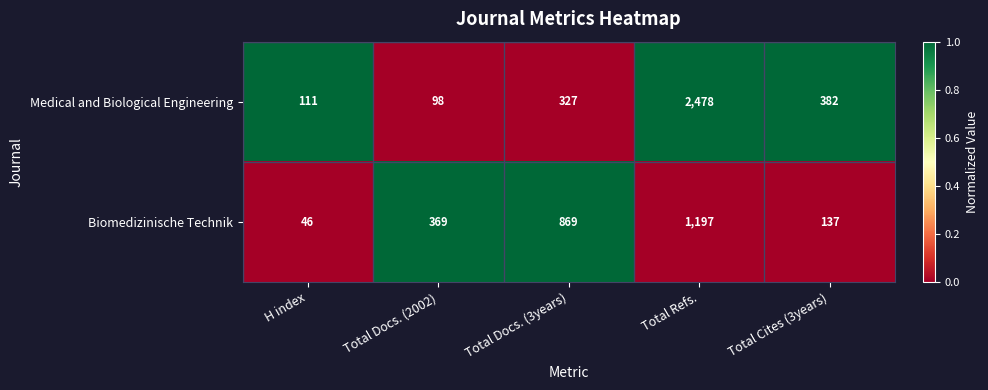

True or false: Medical and Biological Engineering has a value of 45 at Total Docs. (2002).

False